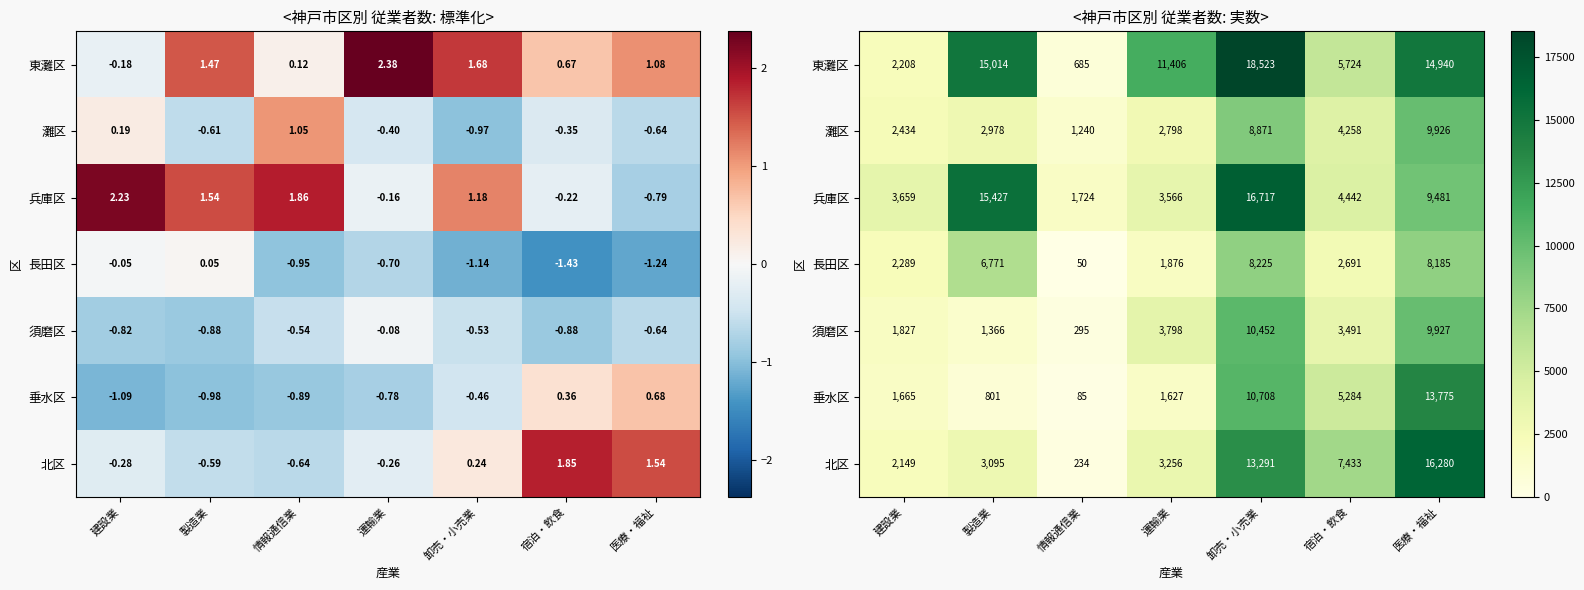

What is the difference between the maximum and minimum values in the 須磨区 series?

10157